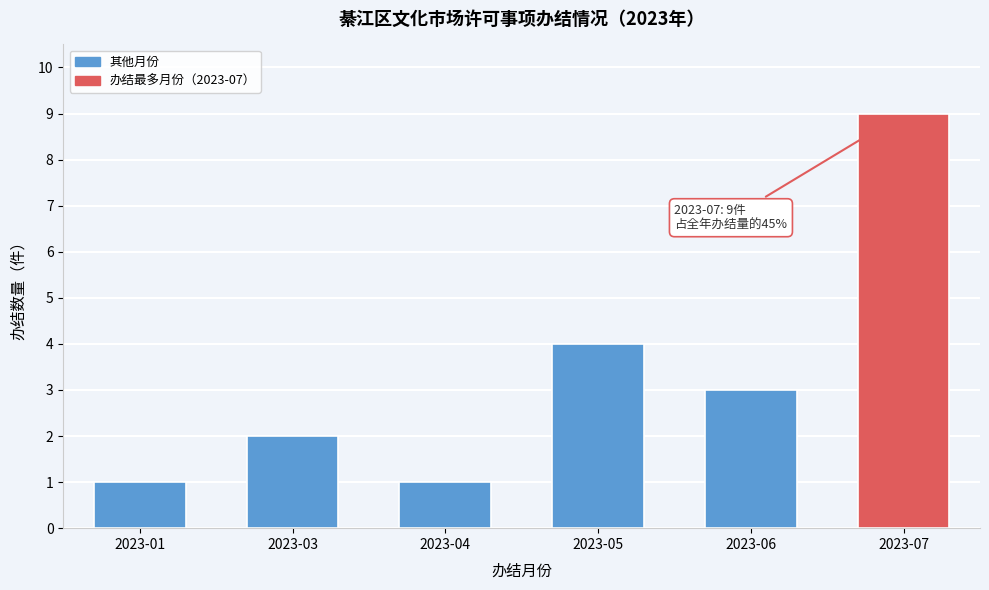

Reading left to right, what are all the values shown in this chart?

1	2	1	4	3	9